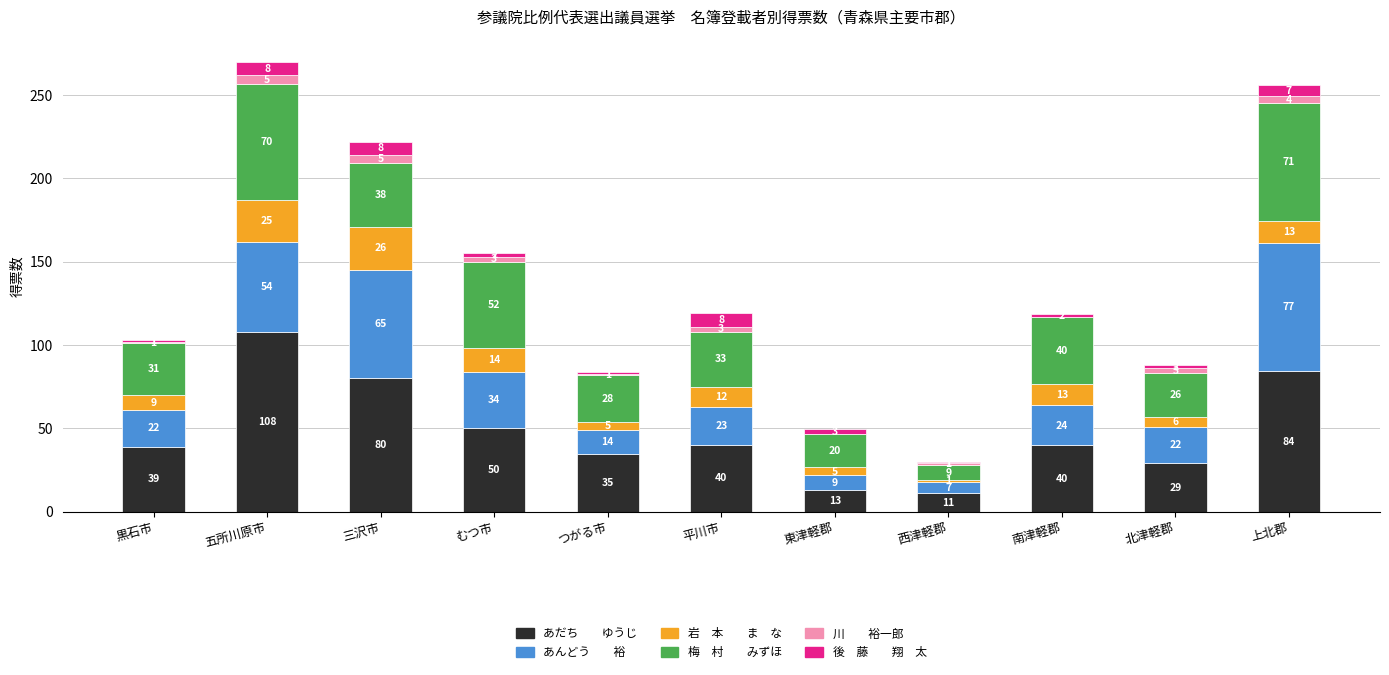

Count the number of categories in the chart.

11